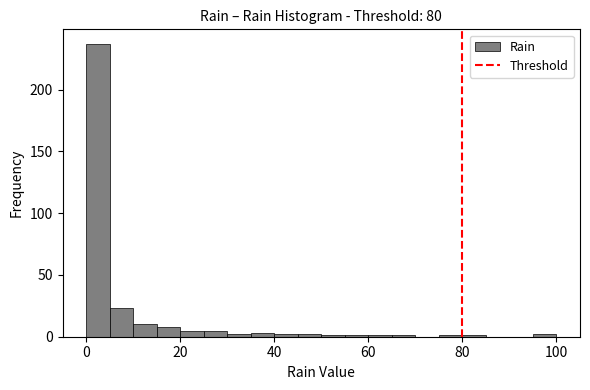

Read against the x-axis, roughly where is the centre of the tallest bar?

2